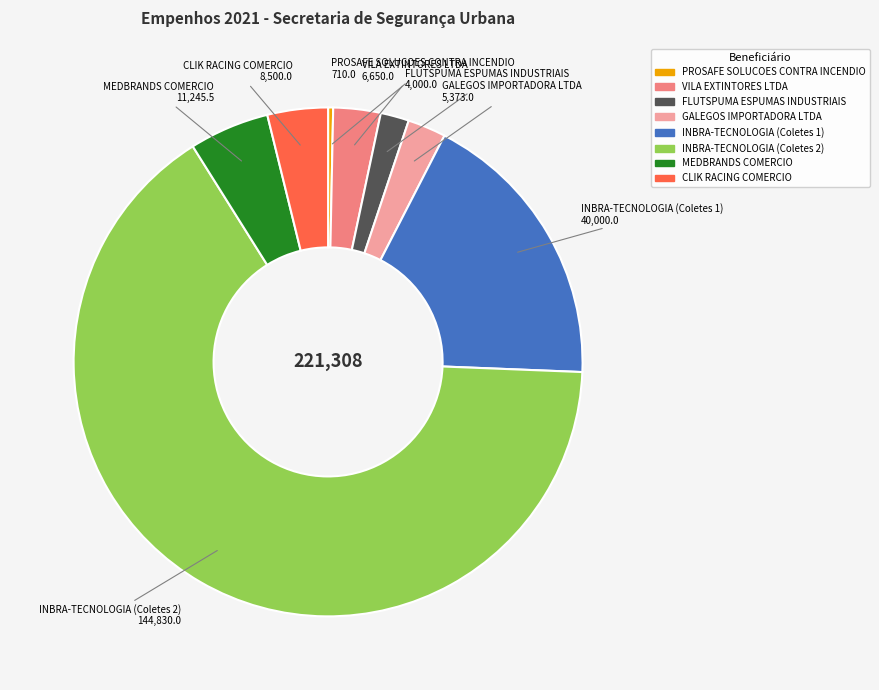

What is the ratio of the value at GALEGOS IMPORTADORA LTDA to the value at INBRA-TECNOLOGIA (Coletes 1)?

0.1